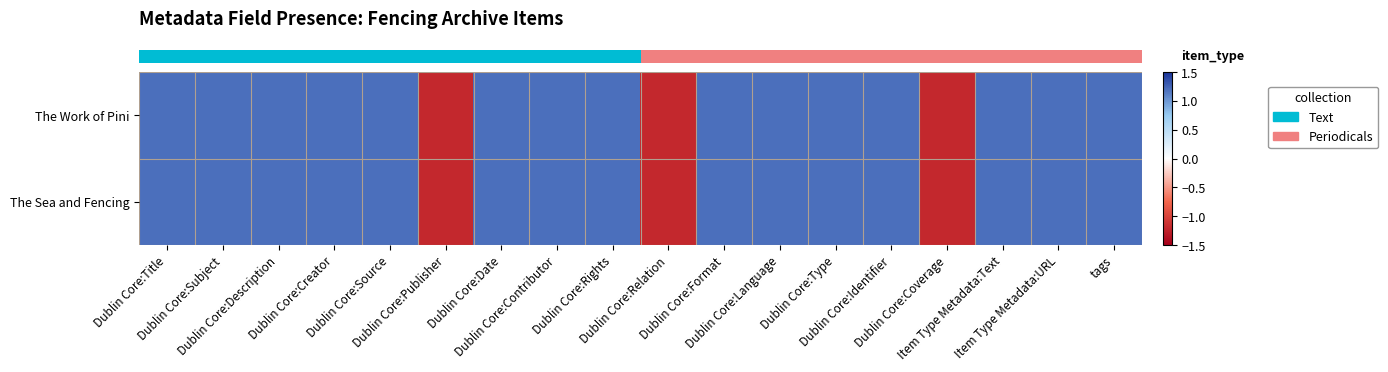

What is the smallest value displayed?

-1.2